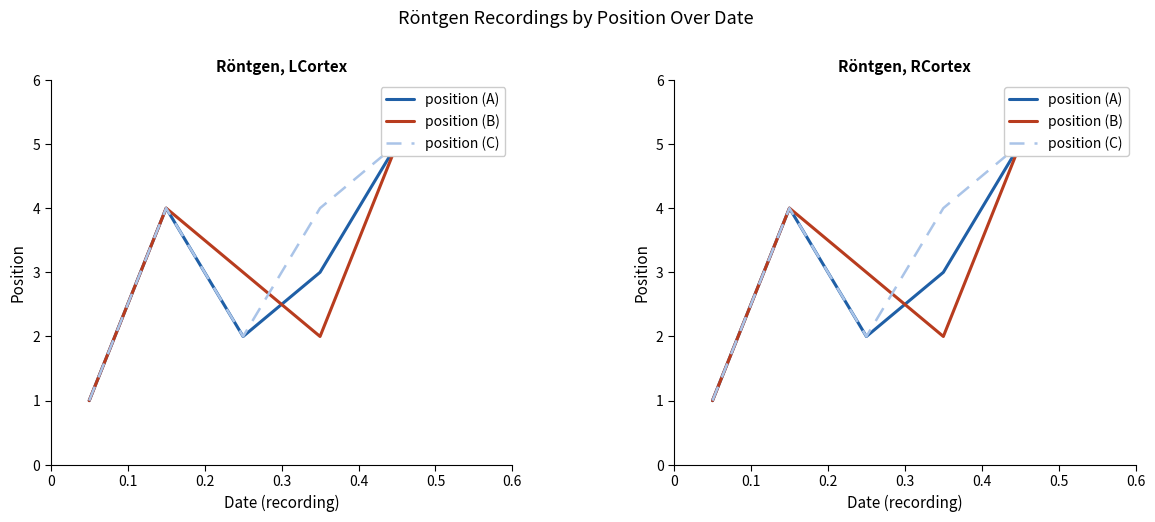

Between which two adjacent categories do position (C) and position (B) first intersect?

0.2 and 0.3